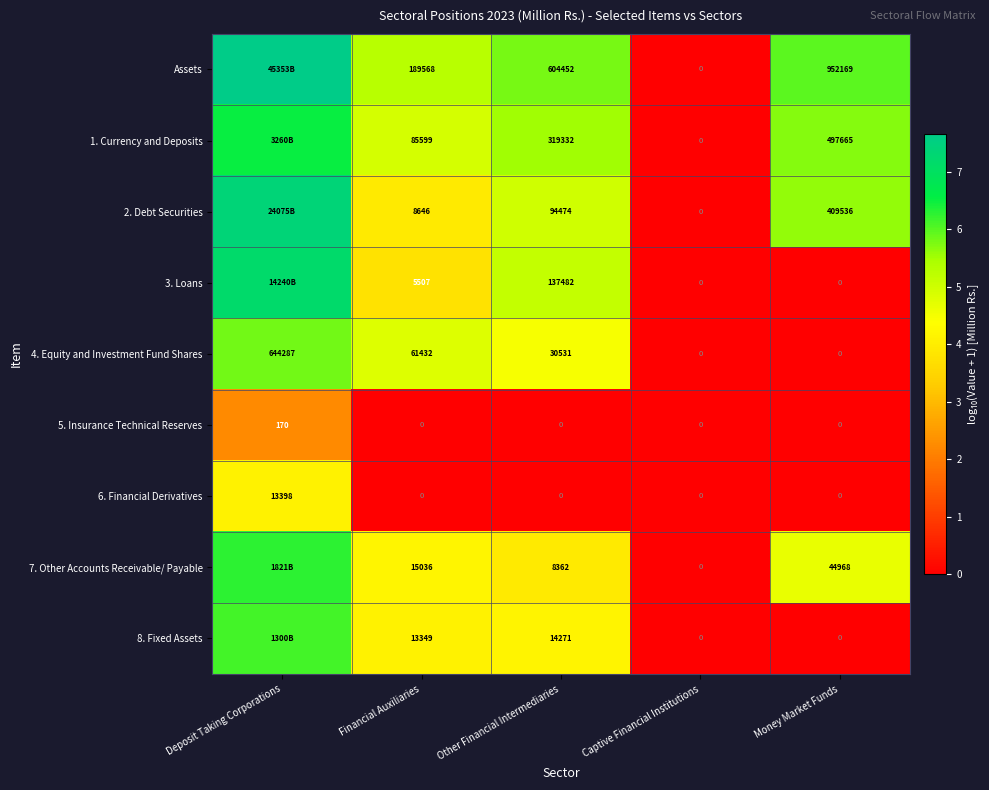

Which series changed the most between Captive Financial Institutions and Money Market Funds?

Assets